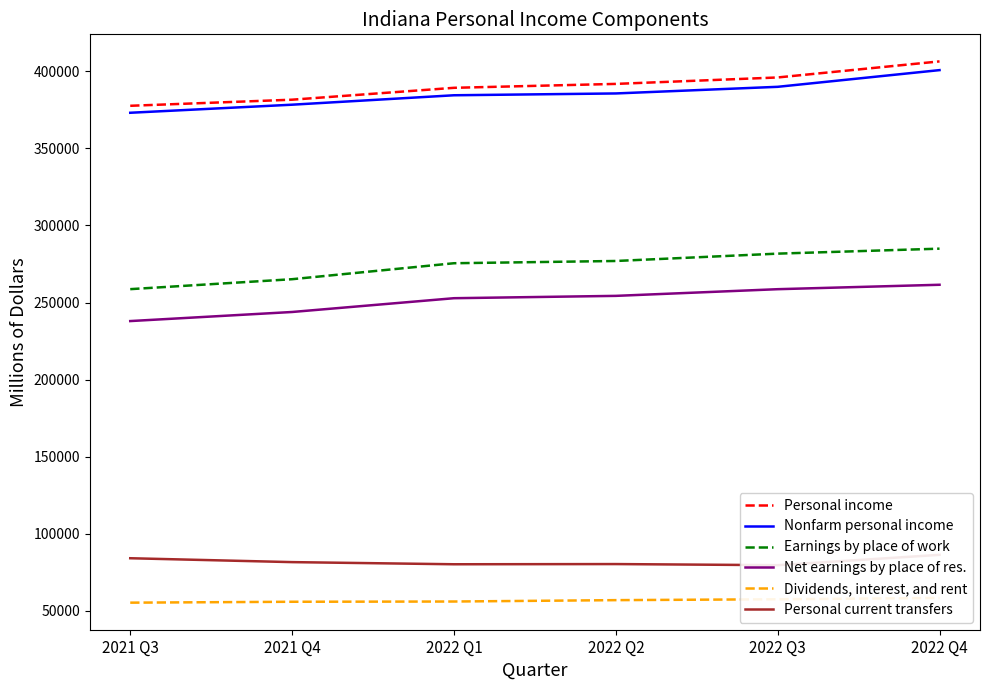

Rank the categories by Nonfarm personal income value from lowest to highest.

2021 Q3, 2021 Q4, 2022 Q1, 2022 Q2, 2022 Q3, 2022 Q4